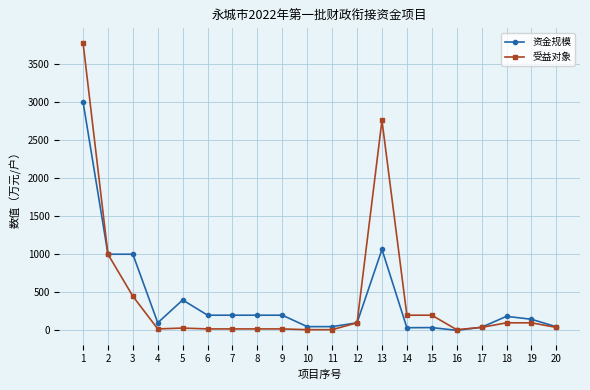

List the series in order of their peak value, lowest first.

资金规模, 受益对象